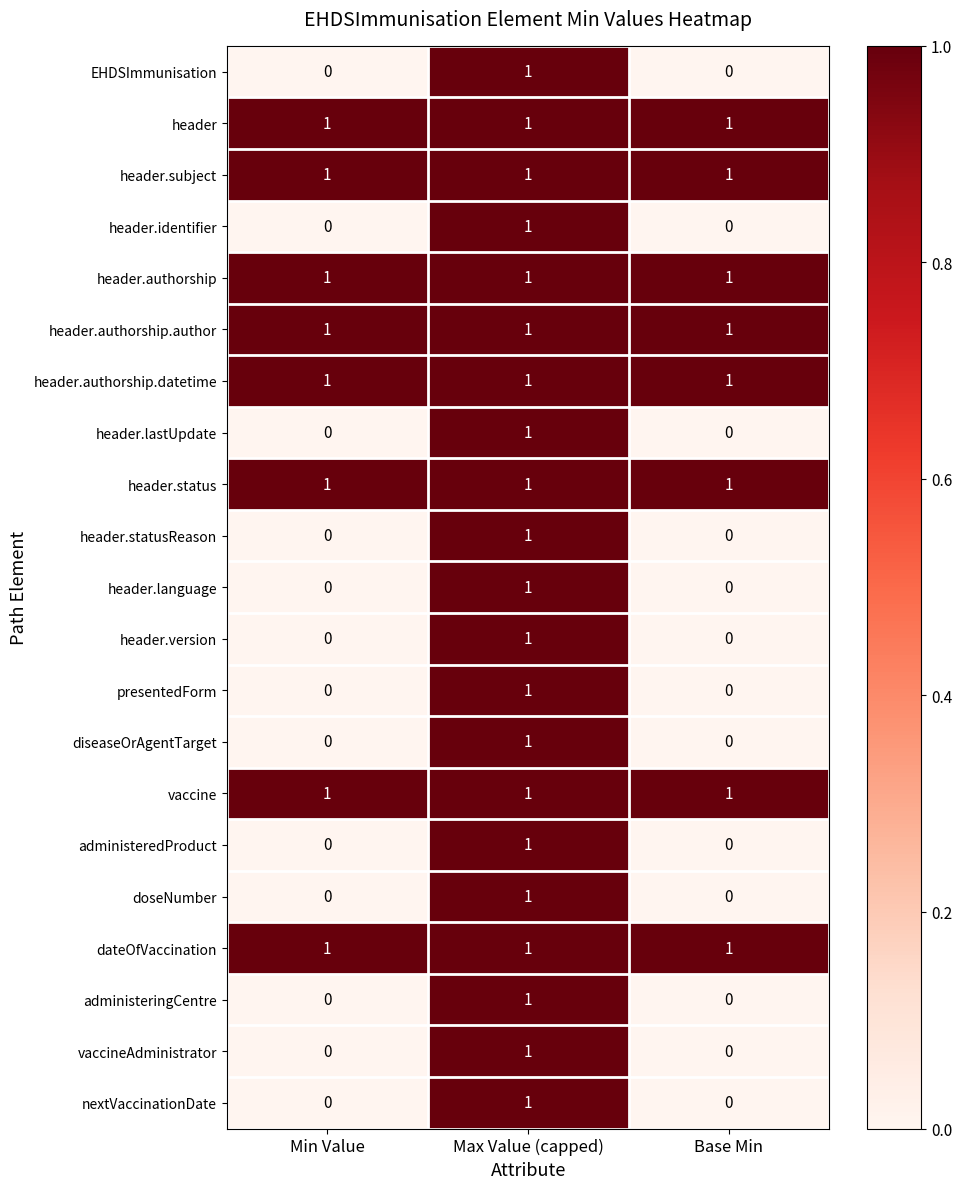

What is the total value across all series at Max Value (capped)?

21